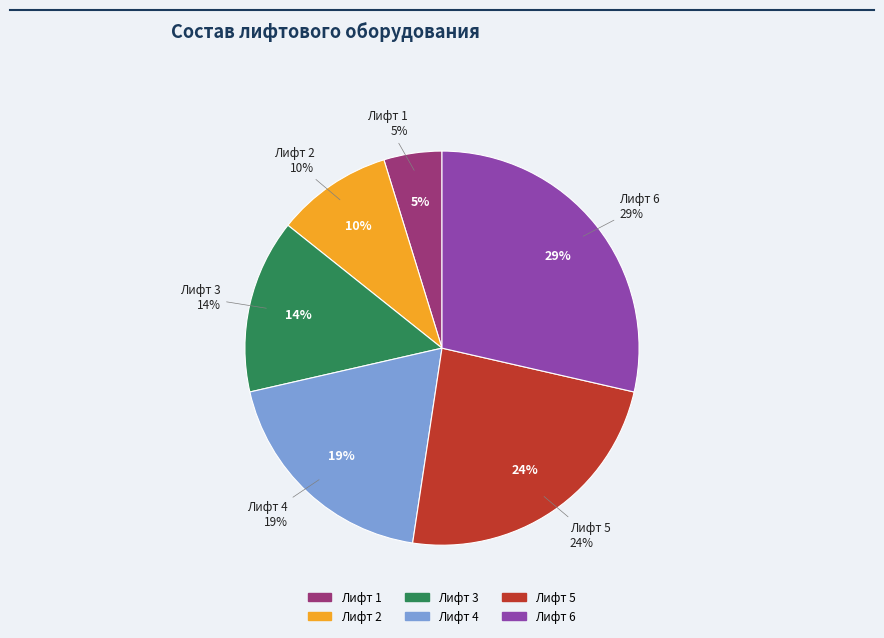

To the nearest percent, what is the difference between the largest and smallest slice percentages?

24%